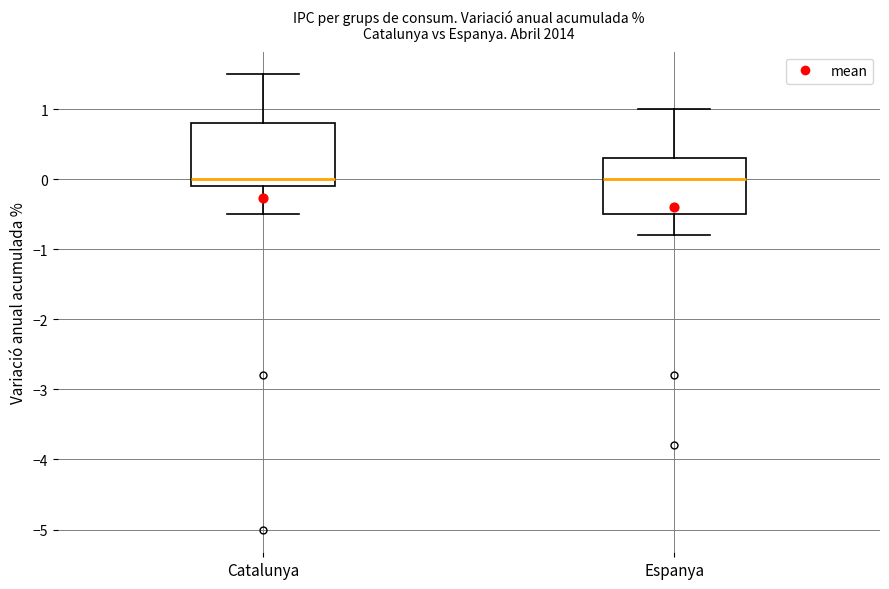

Reading left to right, transcribe this box plot: for each box, give where its median line is, the range the box spans, and where its two whiskers end, as read against the y-axis. The values are not printed on the chart, so give them approximately, as read against the axis.

Catalunya: median 0.0, box -0.1 to 0.8, whiskers -0.5 to 1.5
Espanya: median 0.0, box -0.5 to 0.3, whiskers -0.8 to 1.0